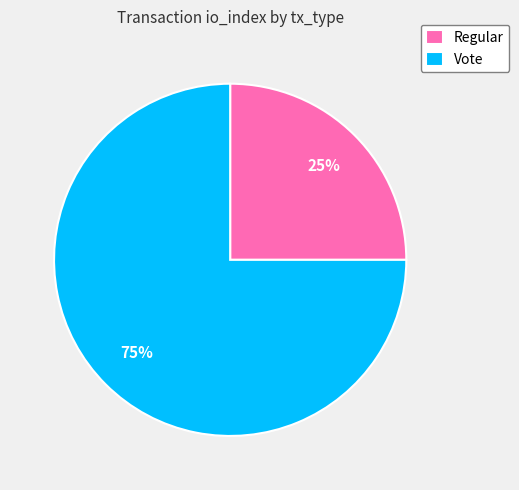

What percentage is the Vote slice, to the nearest percent?

75%